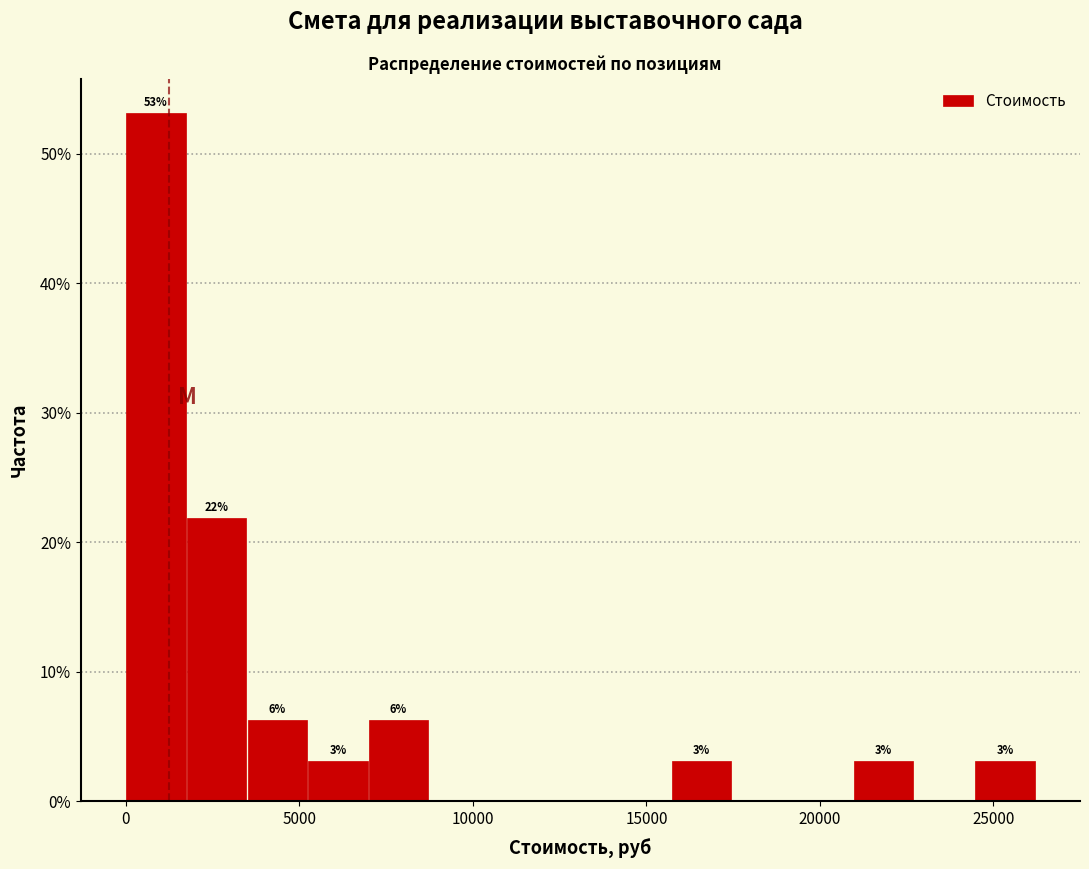

Read against the x-axis, roughly where is the centre of the tallest bar?

1000